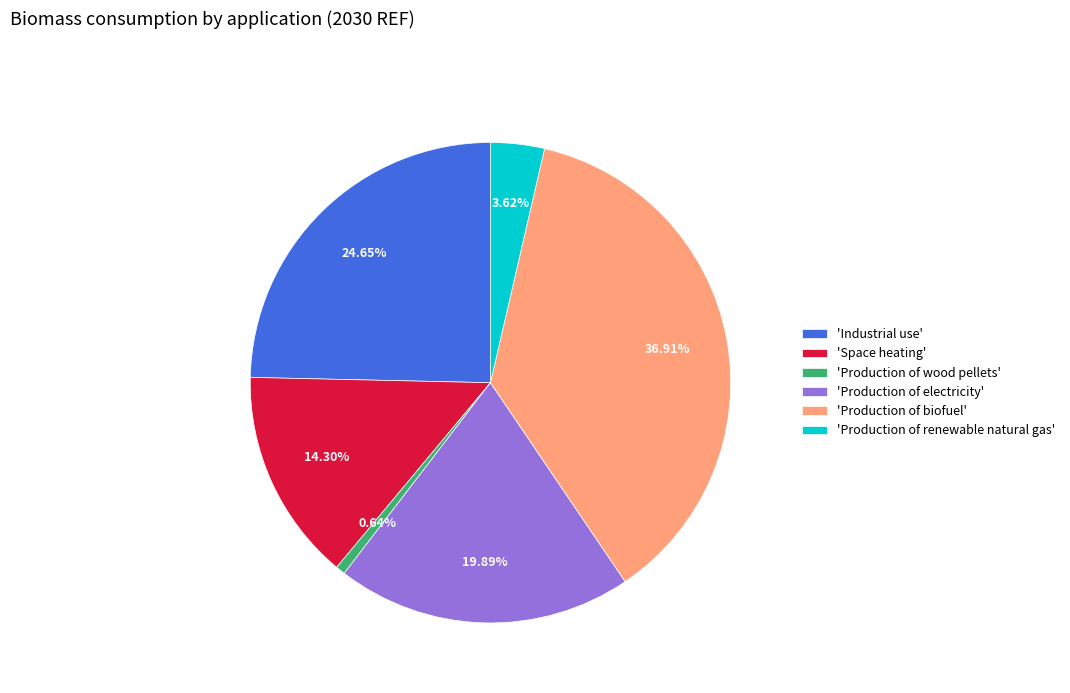

Rank the categories by value from lowest to highest.

'Production of wood pellets', 'Production of renewable natural gas', 'Space heating', 'Production of electricity', 'Industrial use', 'Production of biofuel'